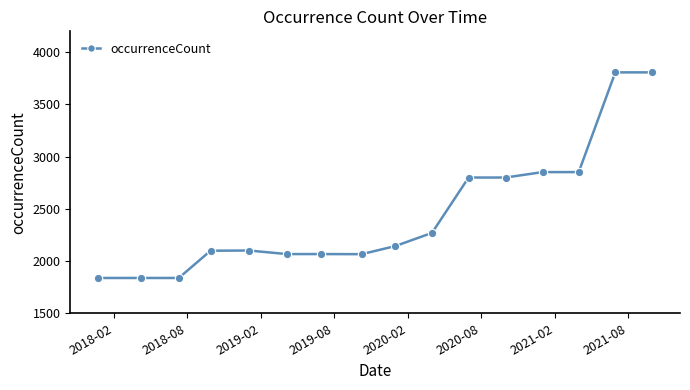

What is the value of the 5th point from the left?

2101